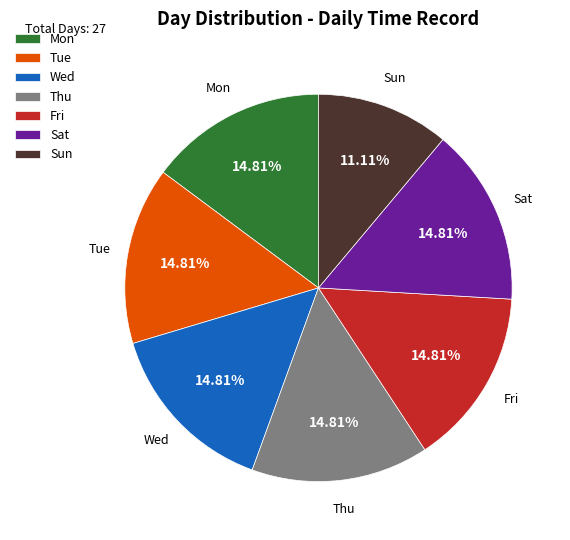

Do Tue and Mon together represent more than half of the pie?

No